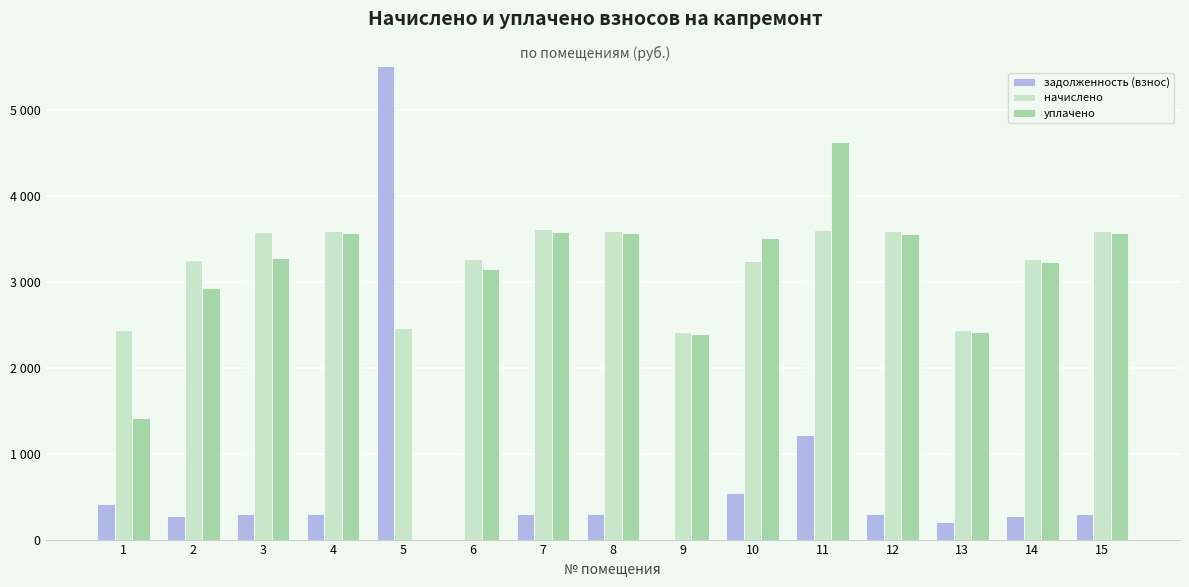

What is the lowest value of the начислено series?

2413.6